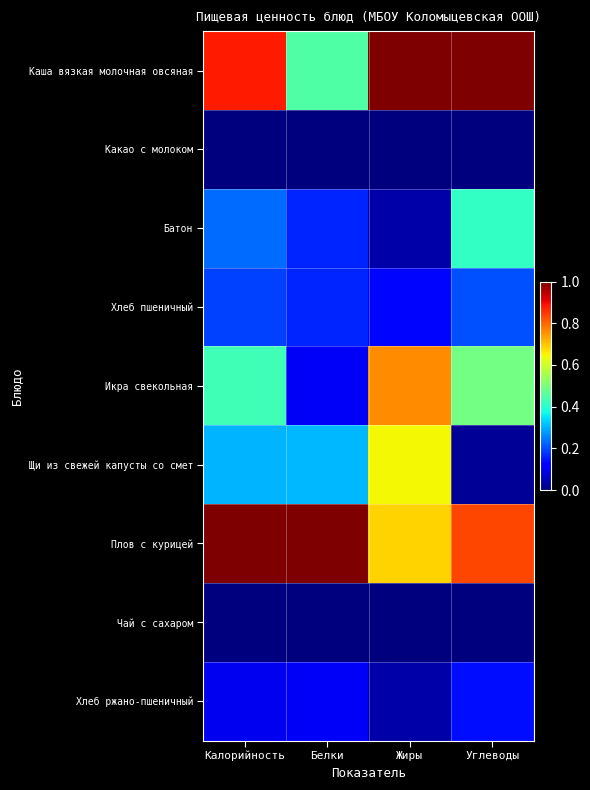

Reading right to left, transcribe all the data shown in this chart.

Каша вязкая молочная овсяная: Углеводы=1.0	Жиры=1.0	Белки=0.4	Калорийность=0.9
Какао с молоком: Углеводы=0.0	Жиры=0.0	Белки=0.0	Калорийность=0.0
Батон: Углеводы=0.4	Жиры=0.0	Белки=0.2	Калорийность=0.2
Хлеб пшеничный: Углеводы=0.2	Жиры=0.1	Белки=0.2	Калорийность=0.2
Икра свекольная: Углеводы=0.5	Жиры=0.8	Белки=0.1	Калорийность=0.4
Щи из свежей капусты со смет: Углеводы=0.0	Жиры=0.6	Белки=0.3	Калорийность=0.3
Плов с курицей: Углеводы=0.8	Жиры=0.7	Белки=1.0	Калорийность=1.0
Чай с сахаром: Углеводы=0.0	Жиры=0.0	Белки=0.0	Калорийность=0.0
Хлеб ржано-пшеничный: Углеводы=0.1	Жиры=0.0	Белки=0.1	Калорийность=0.1